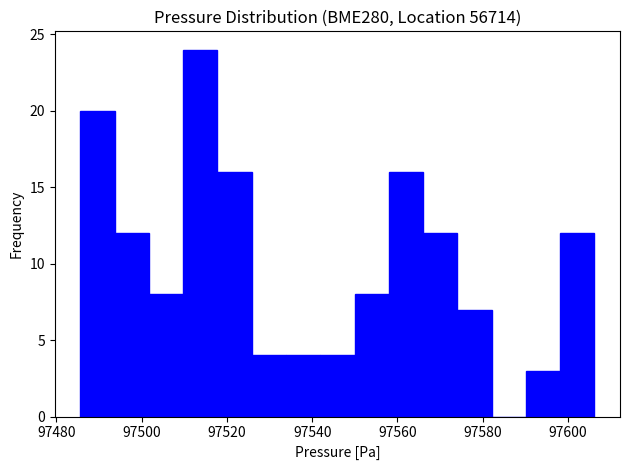

Reading left to right, list every bar in this chart as the range it spans on the x-axis followed by its height. Neither the bar edges nor the heights are printed on the chart, so give them approximately, as read against the axes.

97486 to 97494: 20
97494 to 97502: 12
97502 to 97510: 8
97510 to 97518: 24
97518 to 97526: 16
97526 to 97534: 4
97534 to 97542: 4
97542 to 97550: 4
97550 to 97558: 8
97558 to 97566: 16
97566 to 97574: 12
97574 to 97582: 7
97582 to 97590: 0
97590 to 97598: 3
97598 to 97606: 12